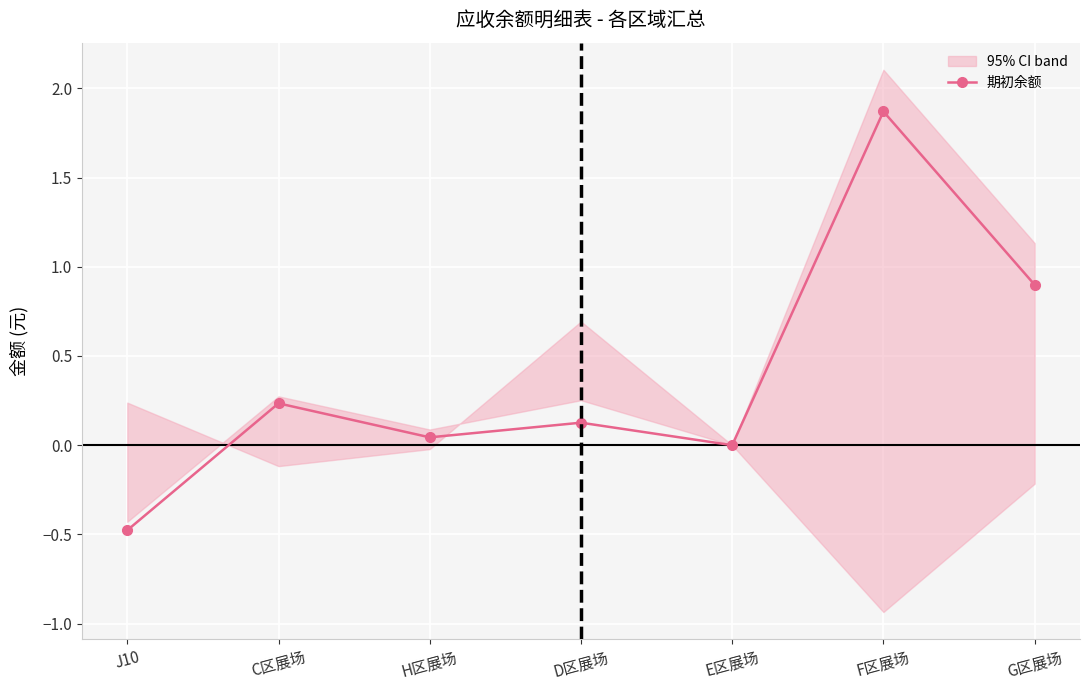

Reading left to right, list all the values displayed in this chart.

J10=-0.5	C区展场=0.2	H区展场=0.0	D区展场=0.1	E区展场=0.0	F区展场=1.9	G区展场=0.9